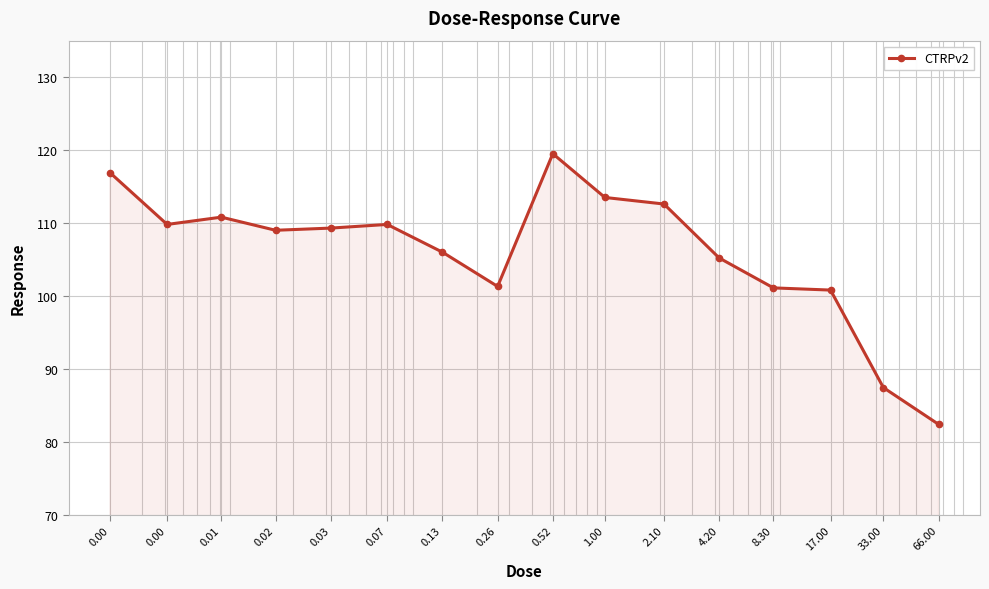

How many distinct data groups are displayed?

1